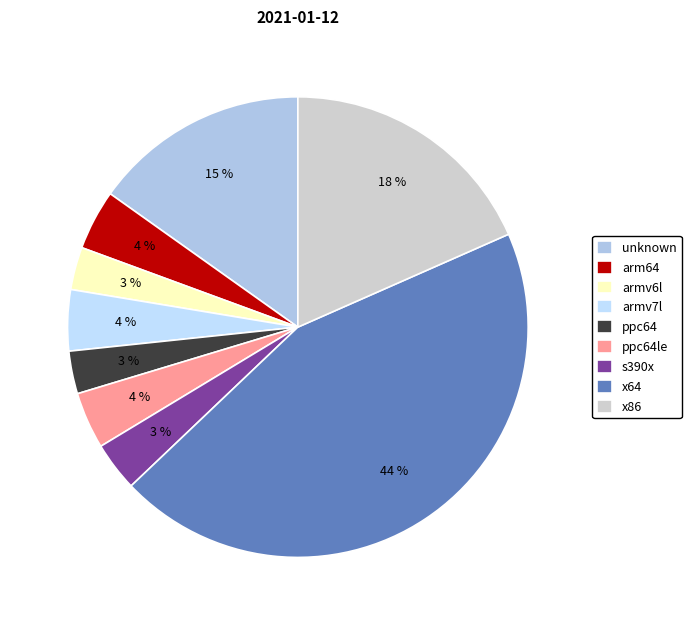

Count the number of slices in the pie.

9